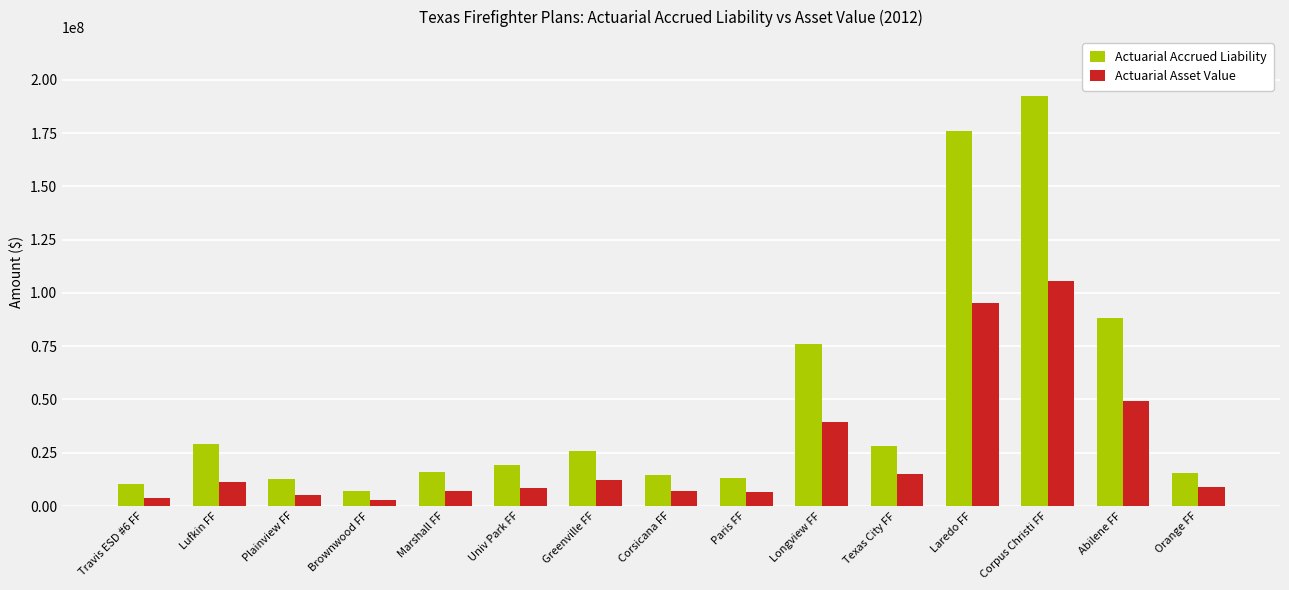

How many categories are shown in the chart?

15